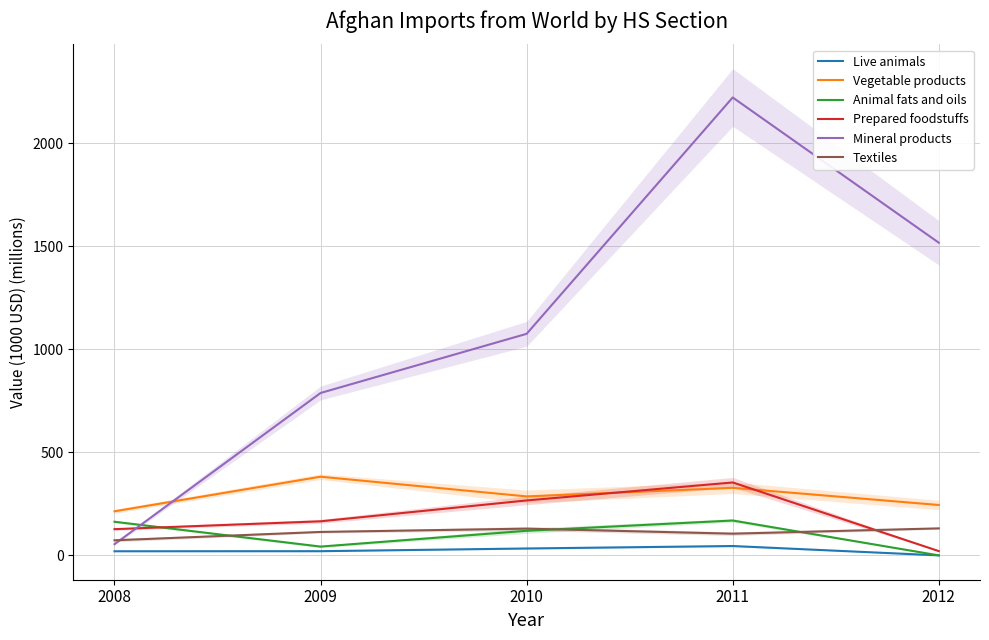

True or false: Live animals has more than 1 points higher than both neighbors.

False